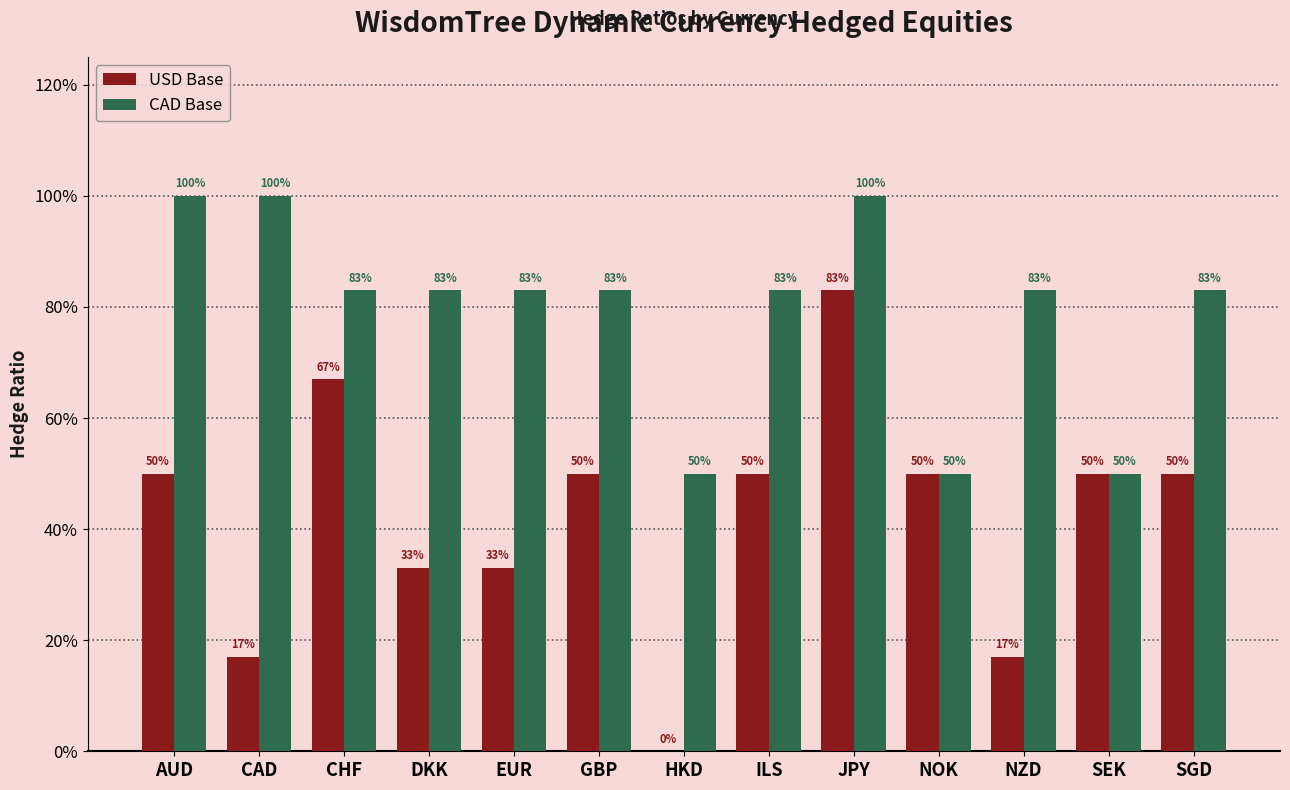

Reading right to left, what are all the values shown in this chart?

USD Base: SGD=0.5	SEK=0.5	NZD=0.2	NOK=0.5	JPY=0.8	ILS=0.5	HKD=0.0	GBP=0.5	EUR=0.3	DKK=0.3	CHF=0.7	CAD=0.2	AUD=0.5
CAD Base: SGD=0.8	SEK=0.5	NZD=0.8	NOK=0.5	JPY=1.0	ILS=0.8	HKD=0.5	GBP=0.8	EUR=0.8	DKK=0.8	CHF=0.8	CAD=1.0	AUD=1.0